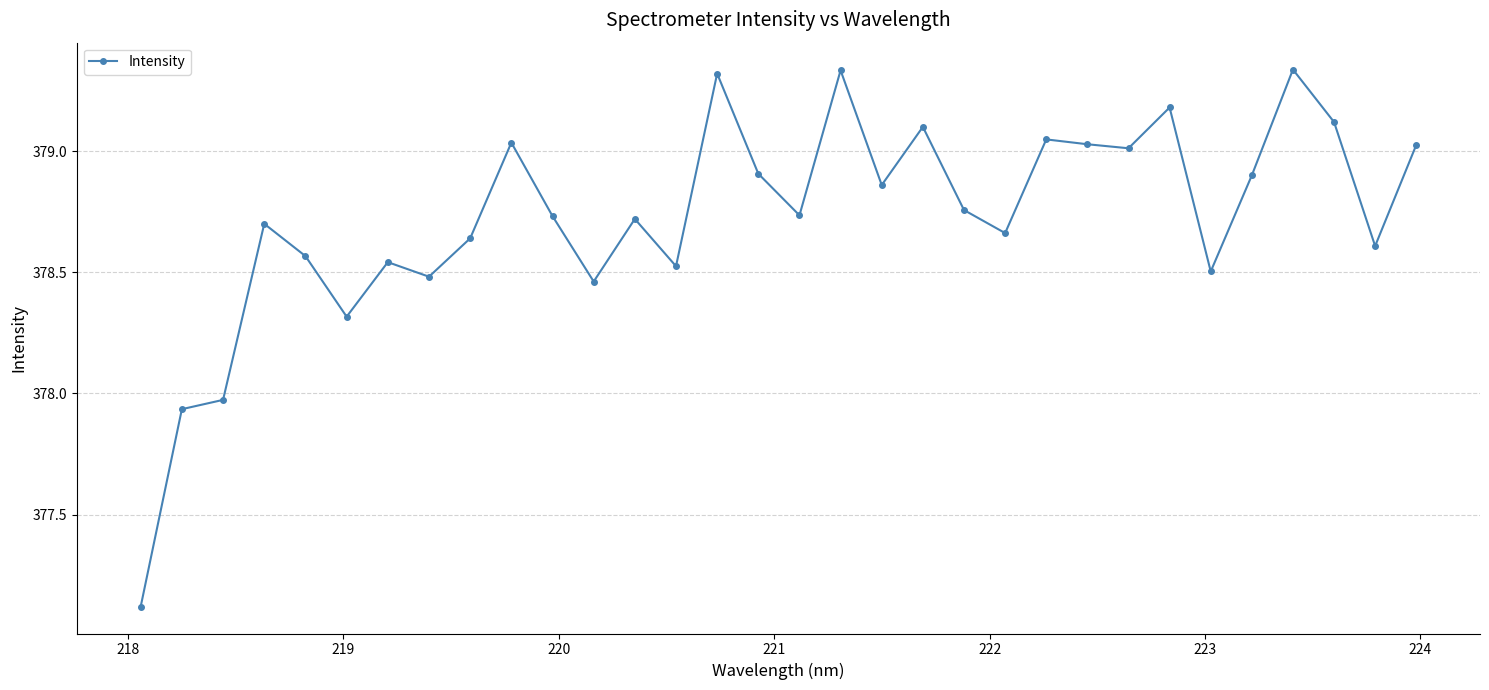

True or false: there are more than 1 points higher than both neighbors.

True